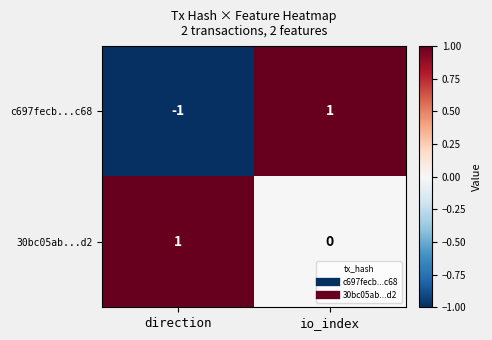

What is the greatest value displayed?

1